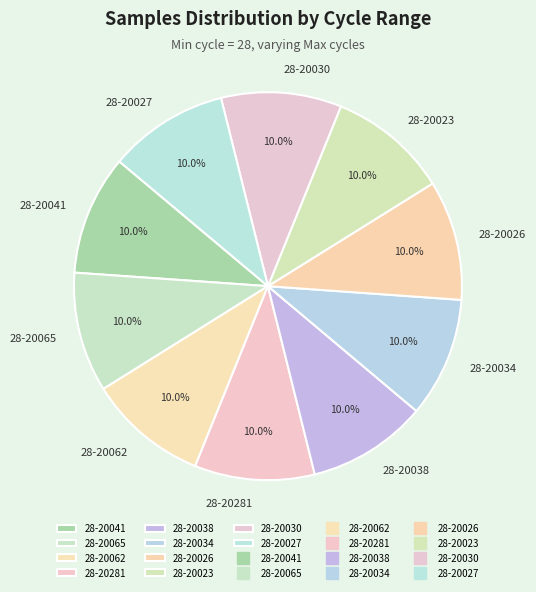

Count the number of slices in the pie.

10